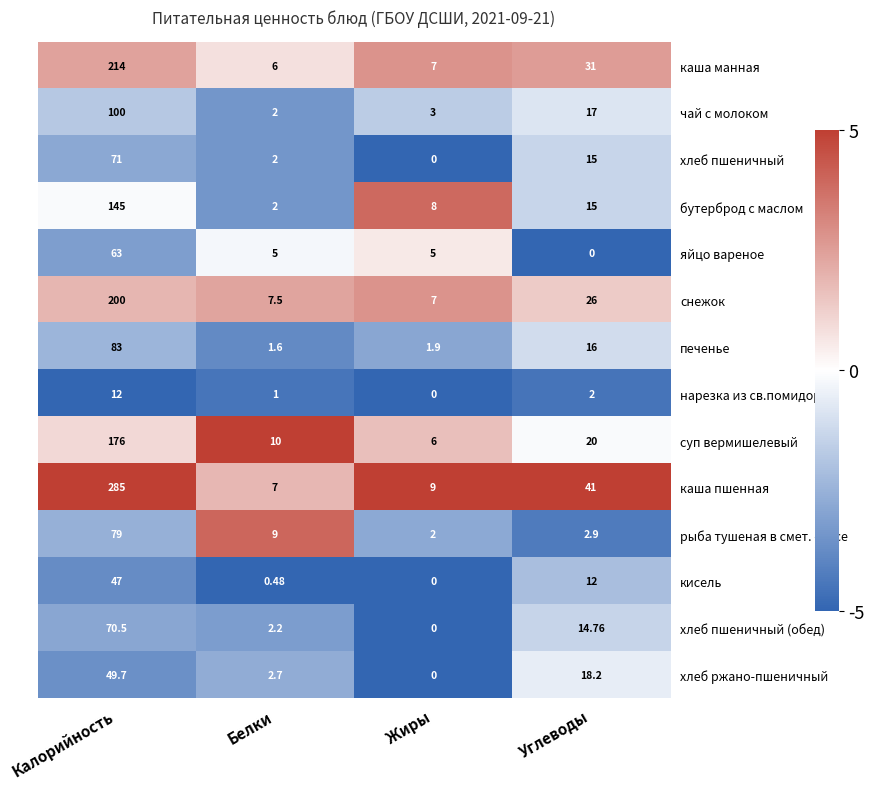

What is the smallest value displayed?

0.0